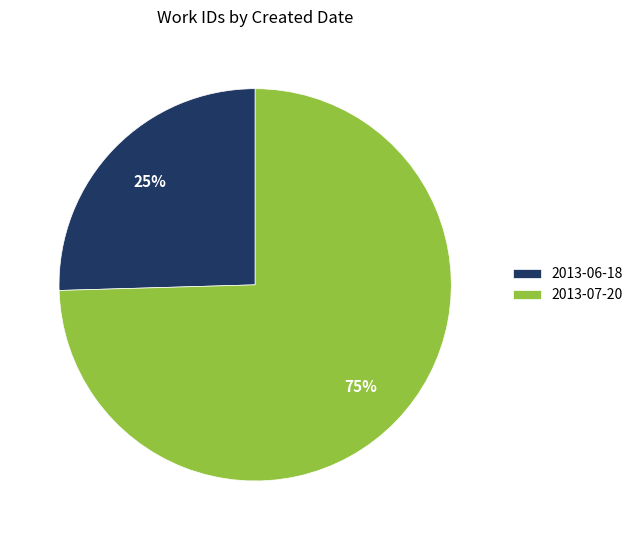

Rank the categories by value from highest to lowest.

2013-07-20, 2013-06-18